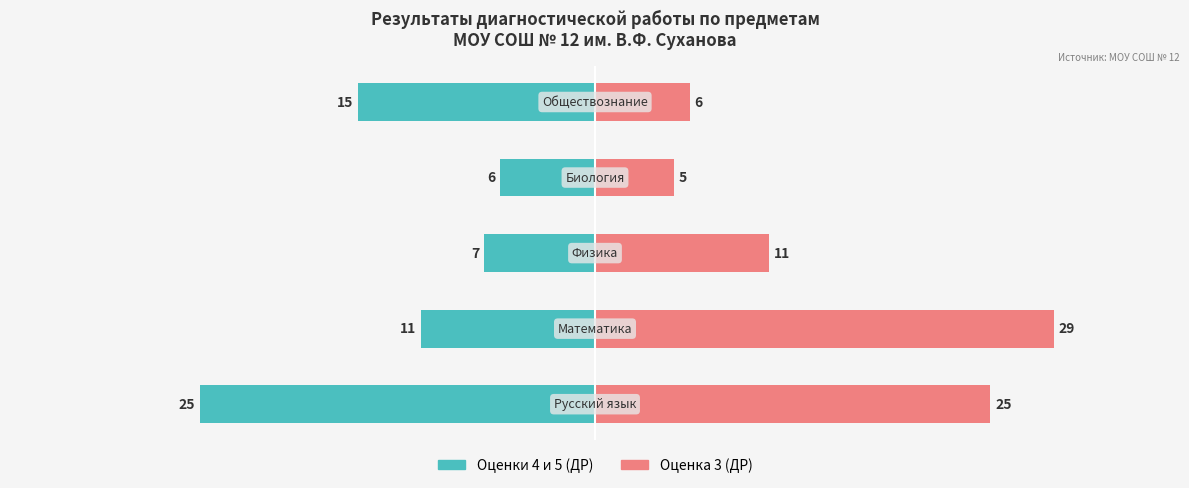

What is the value of the Оценка 3 bar at the 4th from the left?

5